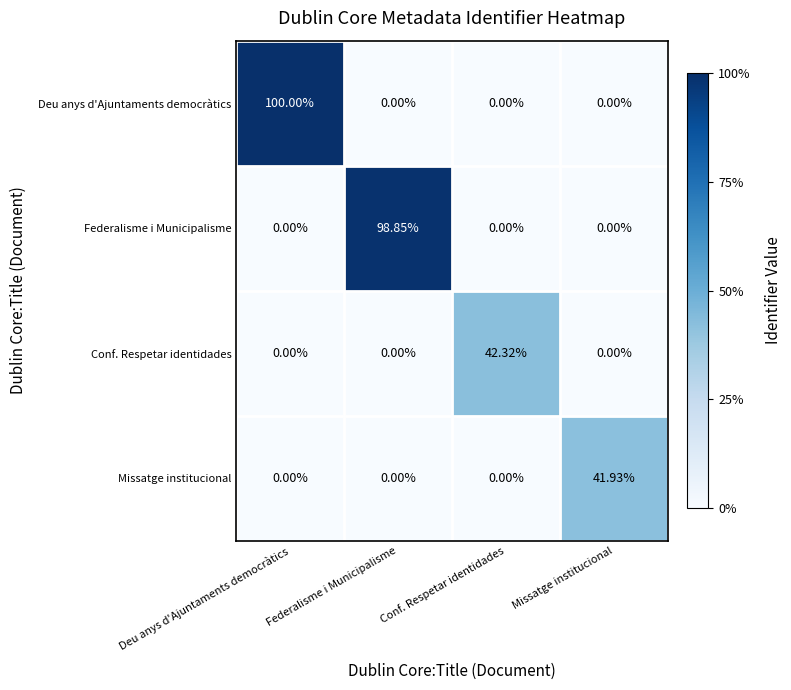

At how many categories does at least one series exceed 0?

4